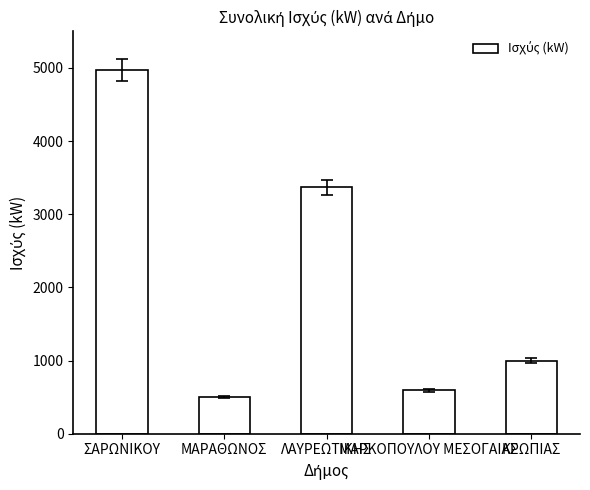

At which category does the chart reach its peak across all series?

ΣΑΡΩΝΙΚΟΥ